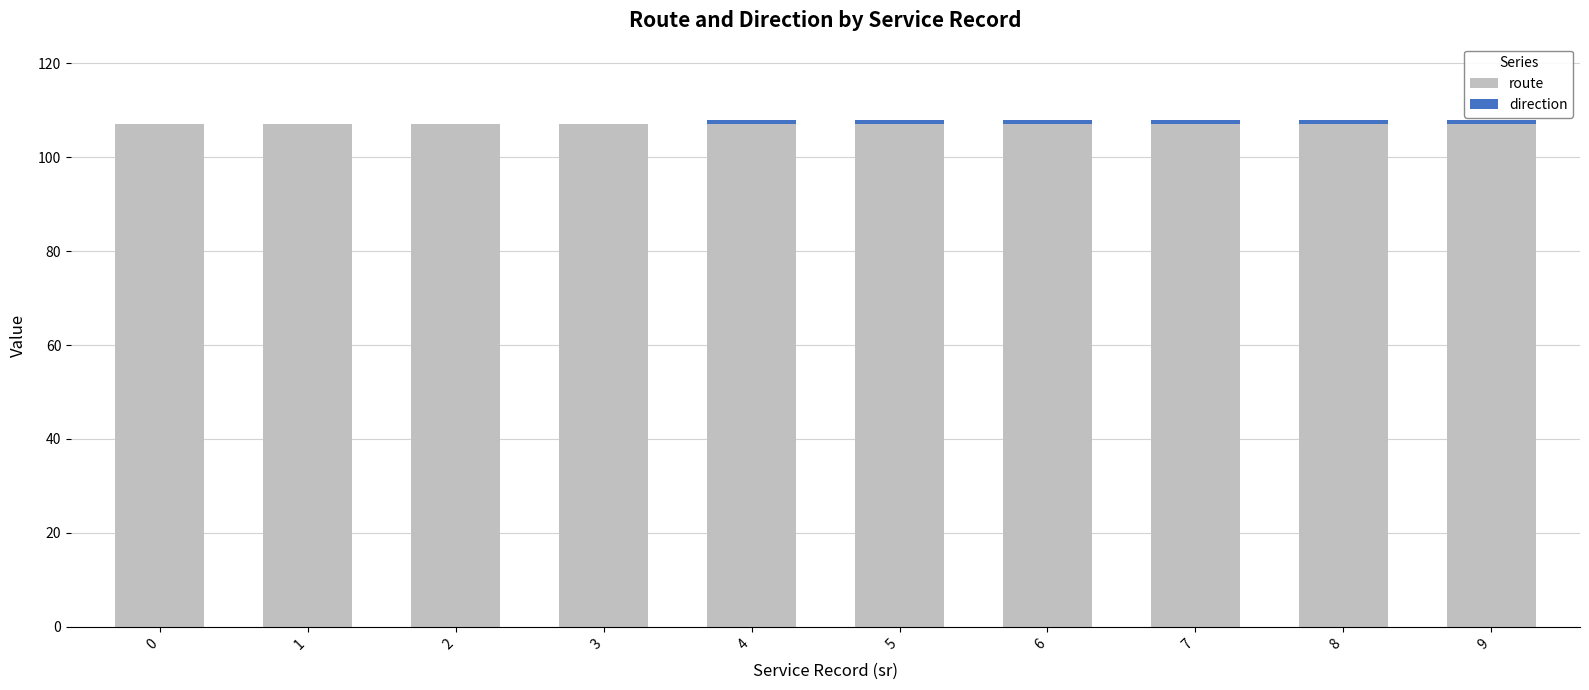

What is the highest value of the route series?

107